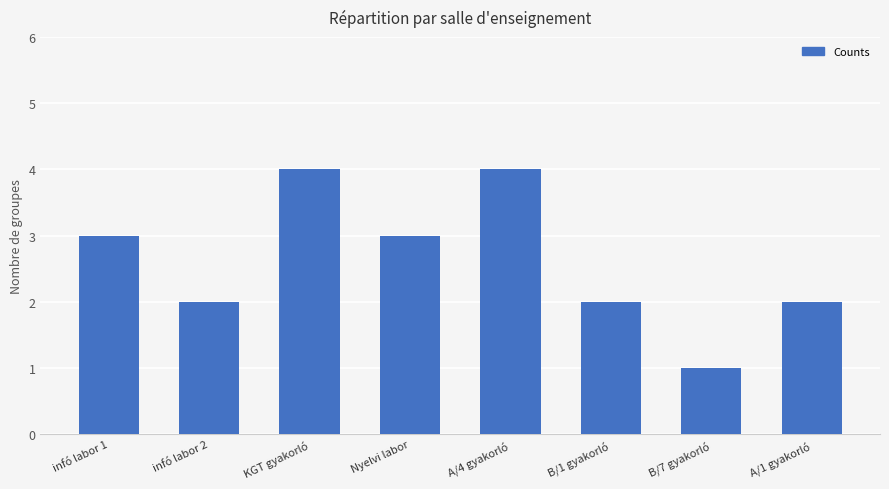

How many categories are shown in the chart?

8